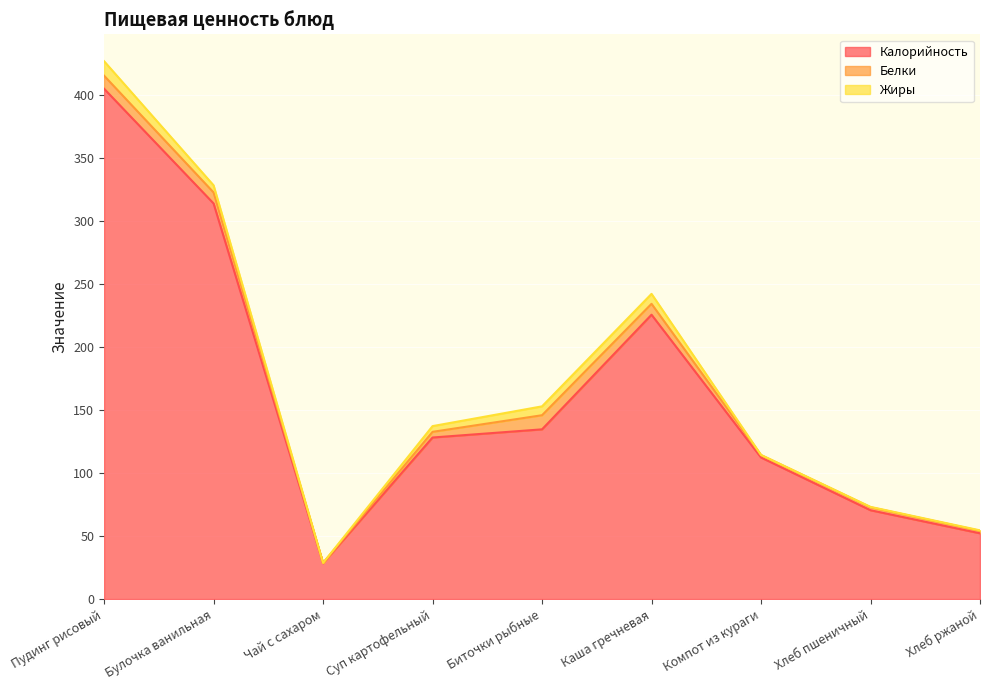

At which category does the chart reach its peak across all series?

Пудинг рисовый